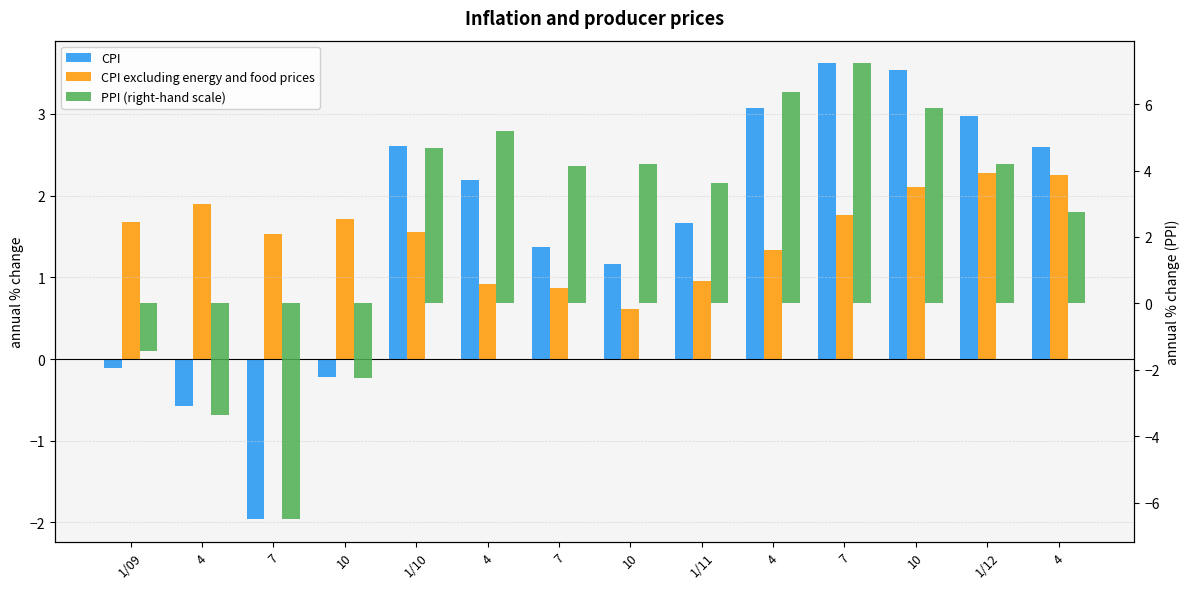

Reading left to right, transcribe all the data shown in this chart.

CPI: -0.1	-0.6	-2.0	-0.2	2.6	2.2	1.4	1.2	1.7	3.1	3.6	3.5	3.0	2.6
CPI excluding energy and food prices: 1.7	1.9	1.5	1.7	1.6	0.9	0.9	0.6	1.0	1.3	1.8	2.1	2.3	2.3
PPI (right-hand scale): -1.4	-3.4	-6.5	-2.2	4.7	5.2	4.1	4.2	3.6	6.4	7.2	5.9	4.2	2.8